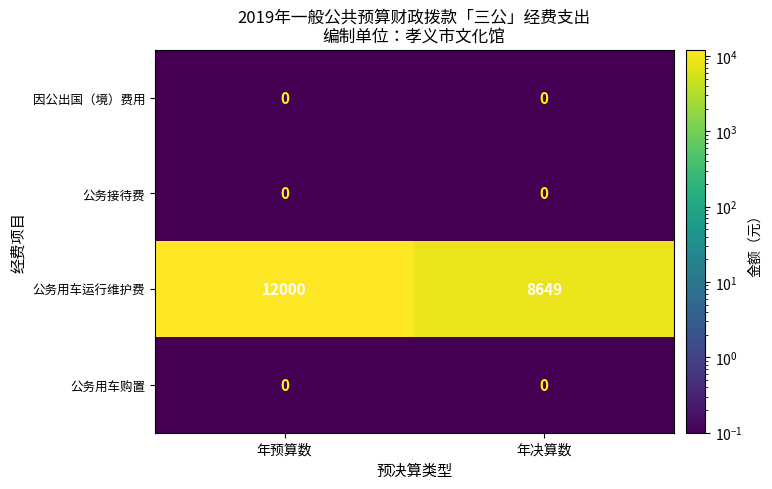

Between 年预算数 and 年决算数, which series saw the biggest shift?

公务用车运行维护费